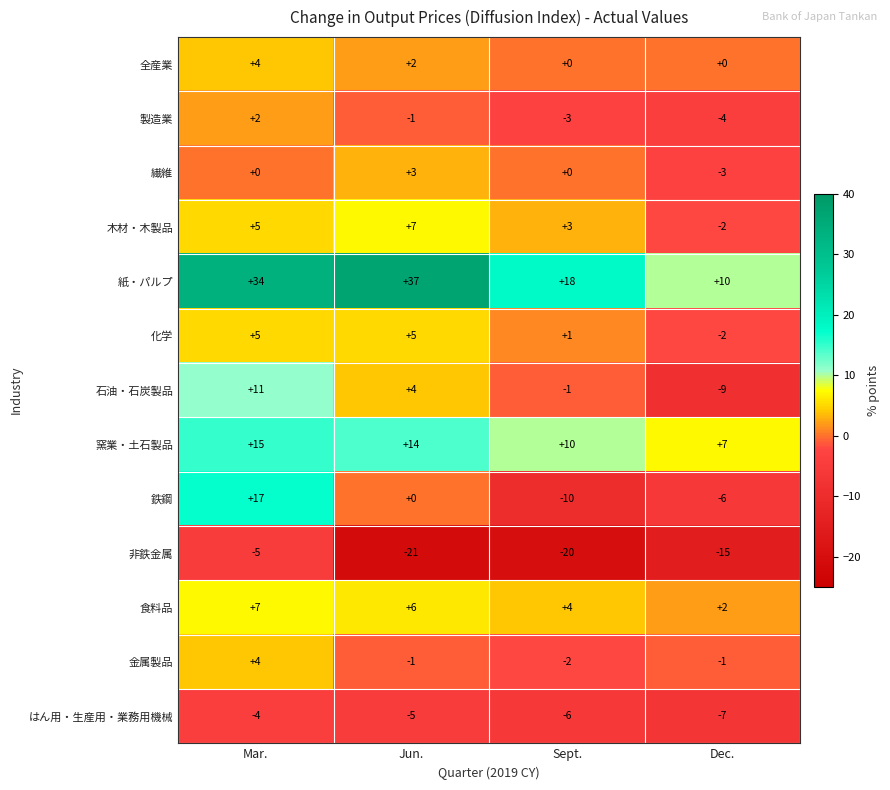

What is the sum of the 化学 values at Mar. and Jun.?

10